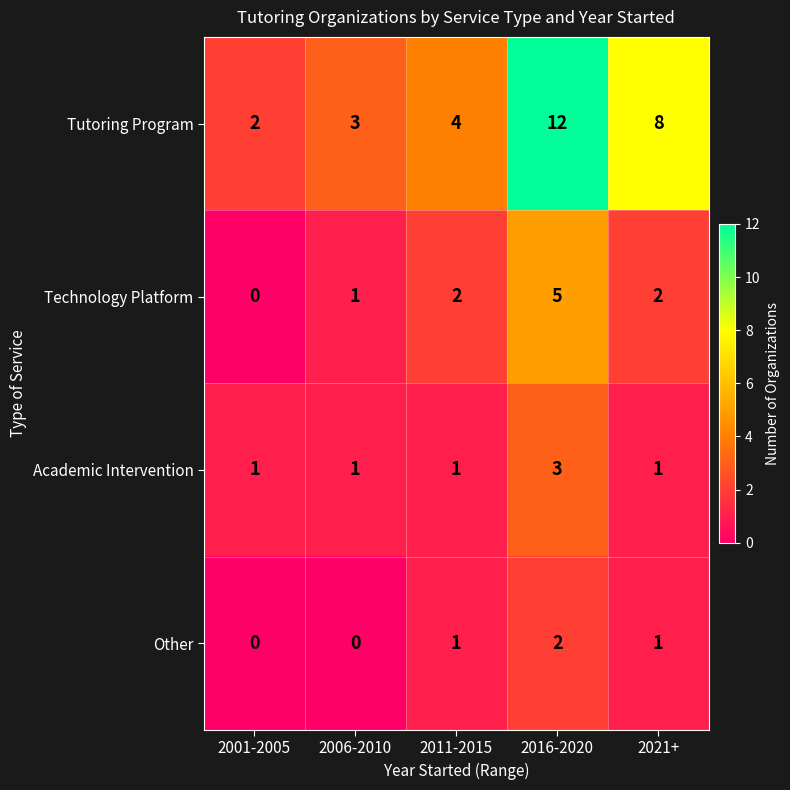

What is the highest value of the Technology Platform series?

5